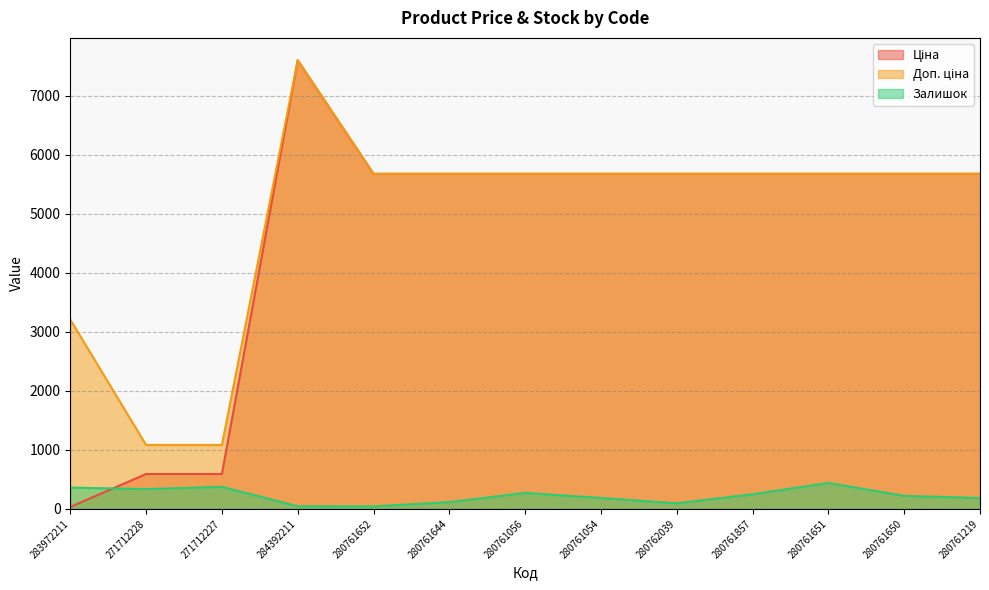

Is it true that Ціна equals 5673.8 at 280761056?

True